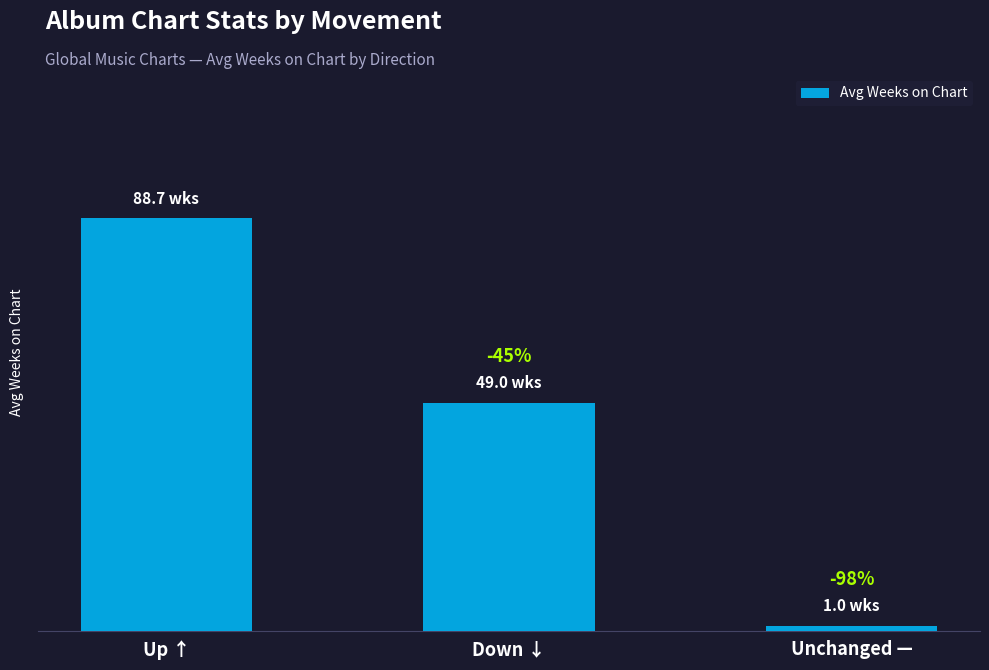

Are the bars horizontal?

No